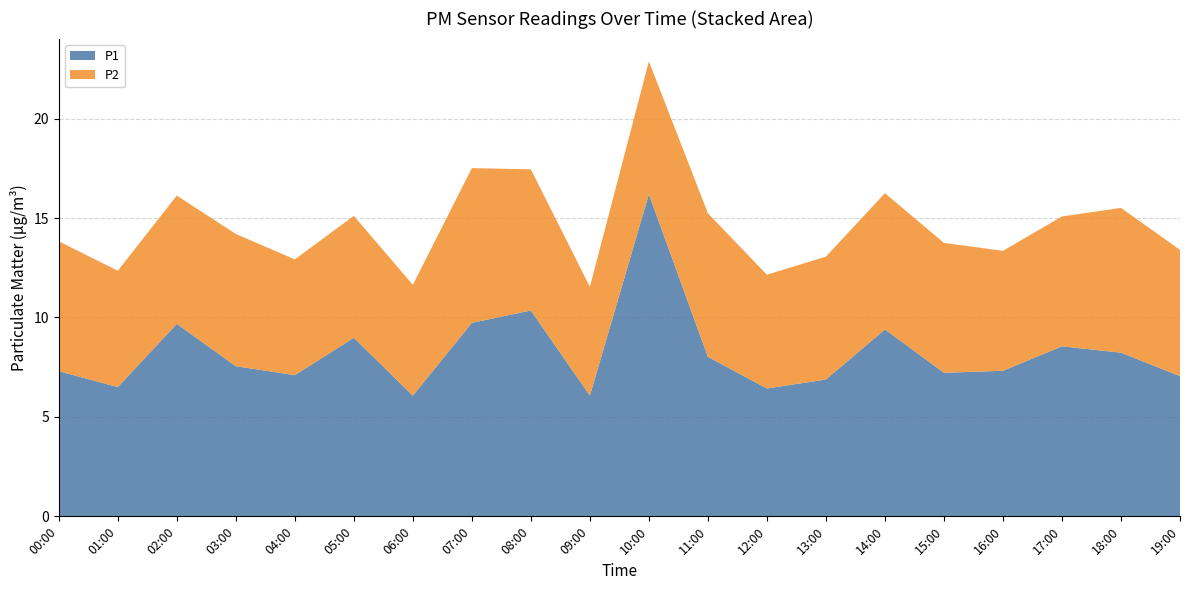

Reading right to left, transcribe all the data shown in this chart.

P1: 19:00=7.0	18:00=8.2	17:00=8.6	16:00=7.3	15:00=7.2	14:00=9.4	13:00=6.9	12:00=6.4	11:00=8.0	10:00=16.2	09:00=6.1	08:00=10.3	07:00=9.7	06:00=6.1	05:00=9.0	04:00=7.1	03:00=7.5	02:00=9.7	01:00=6.5	00:00=7.3
P2: 19:00=6.3	18:00=7.3	17:00=6.5	16:00=6.0	15:00=6.5	14:00=6.8	13:00=6.2	12:00=5.7	11:00=7.2	10:00=6.7	09:00=5.5	08:00=7.1	07:00=7.8	06:00=5.6	05:00=6.1	04:00=5.8	03:00=6.7	02:00=6.5	01:00=5.8	00:00=6.5